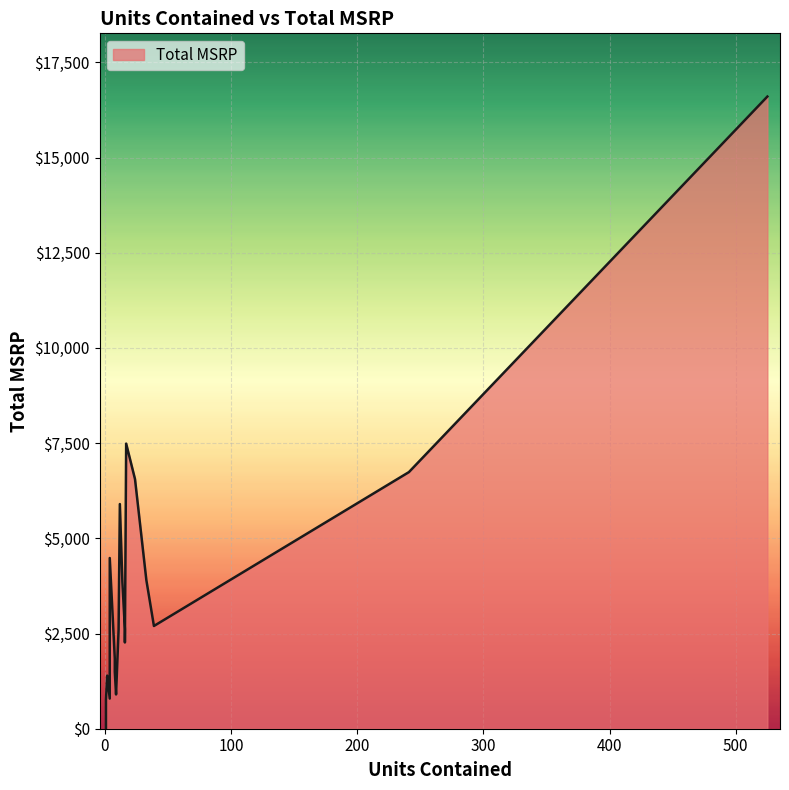

Rank the categories by value from lowest to highest.

1, 1, 1, 4, 9, 2, 8, 8, 16, 11, 16, 39, 14, 33, 4, 12, 24, 241, 17, 525